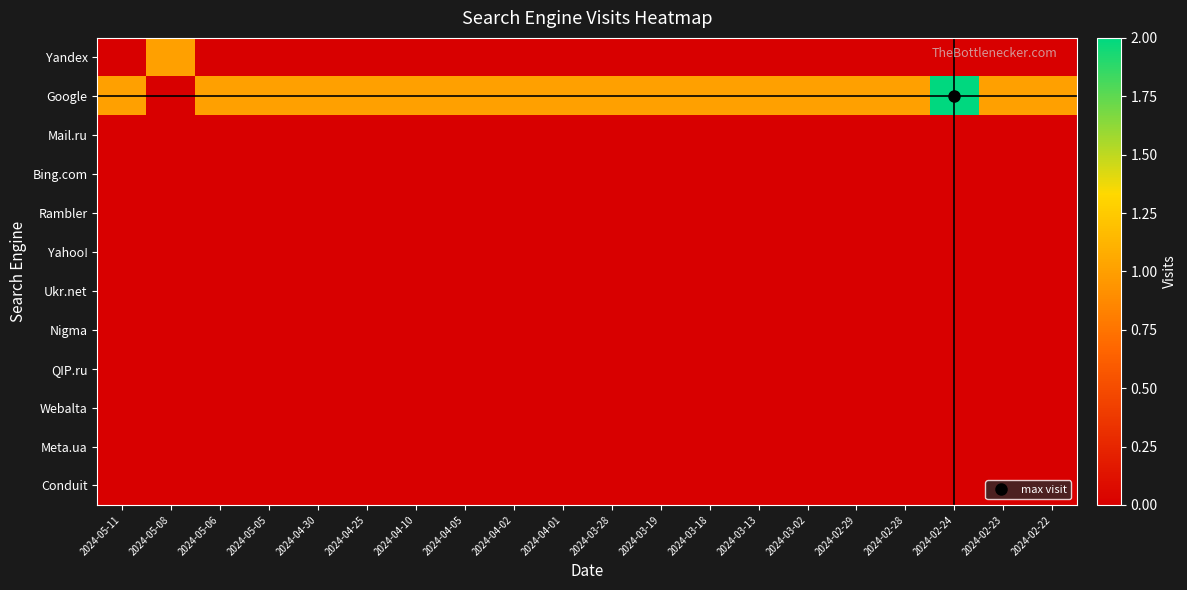

At how many categories does at least one series exceed 1?

1